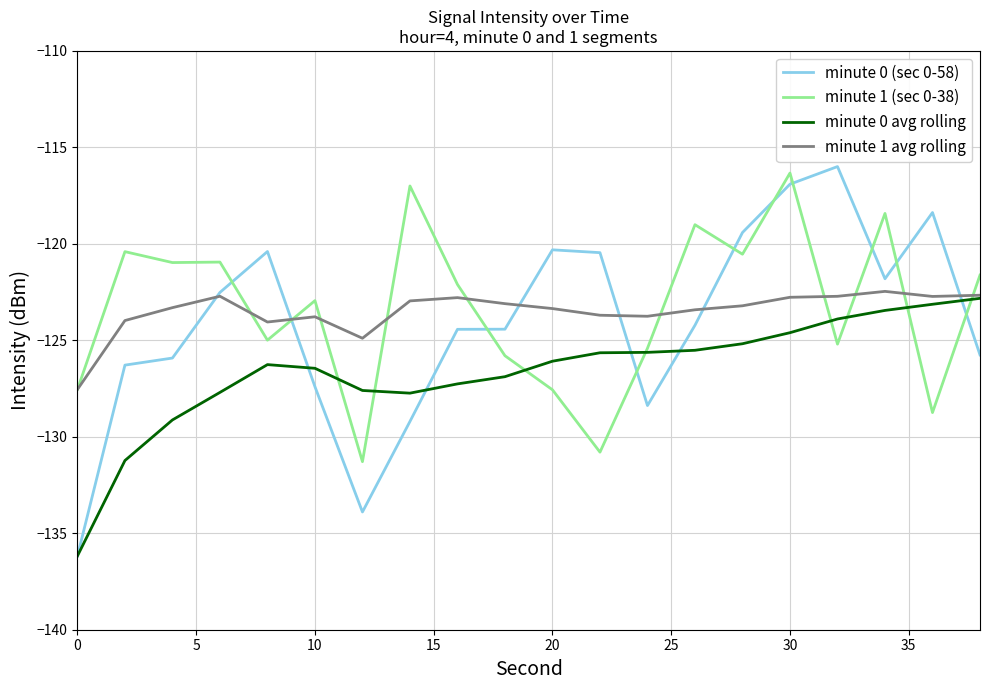

Which series has the largest range (max minus min)?

minute 0 (sec 0-58)